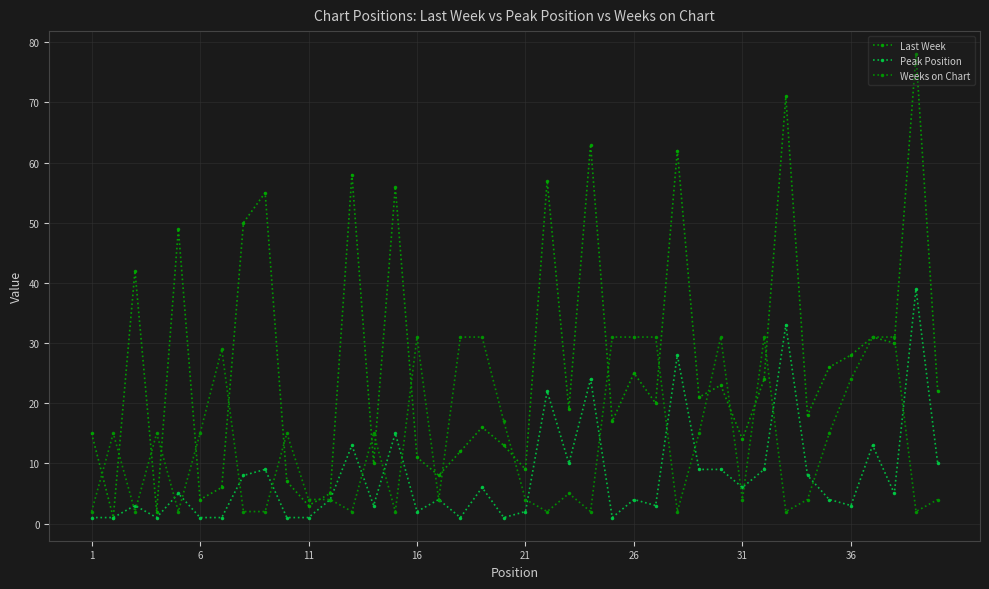

How many series are shown in this chart?

3